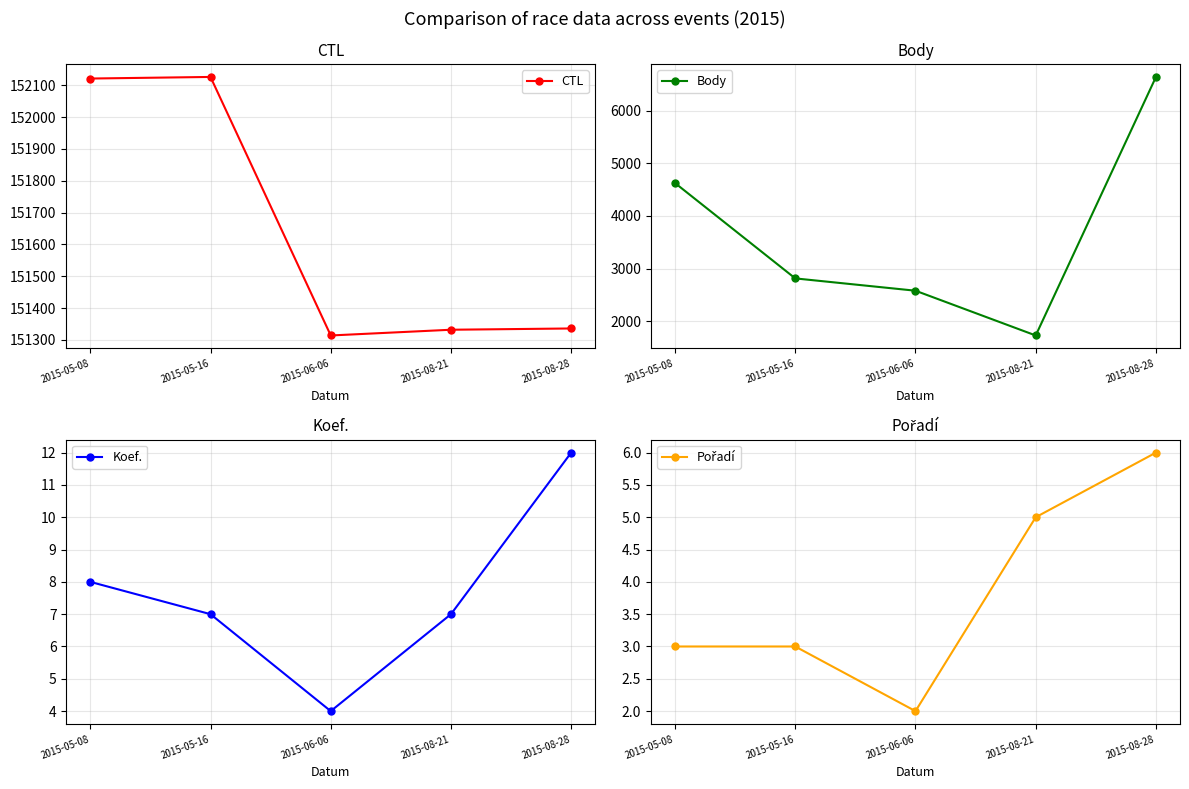

What position from the left is 2015-08-28?

5